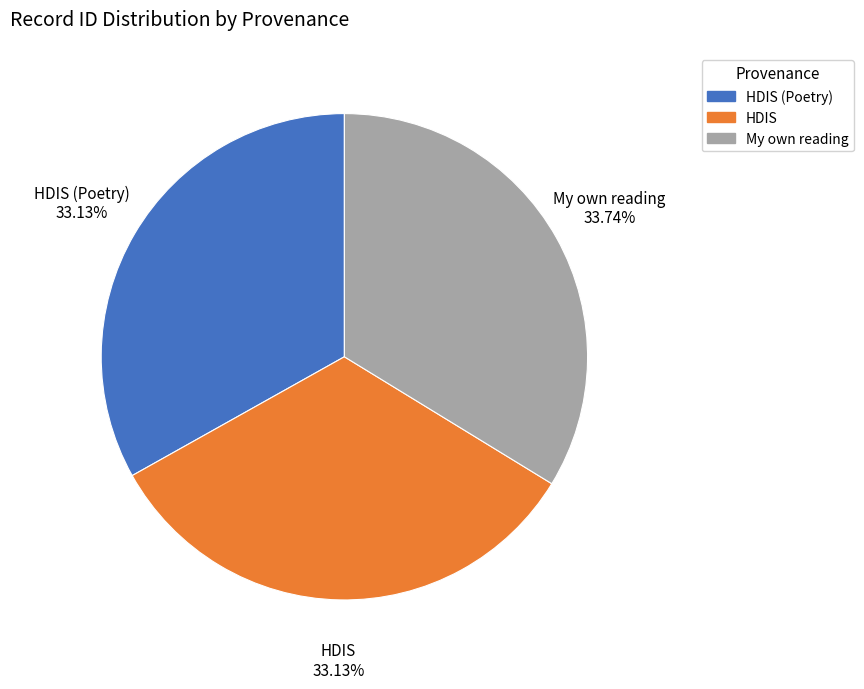

Is it true that HDIS (Poetry) is 44% of the pie?

False